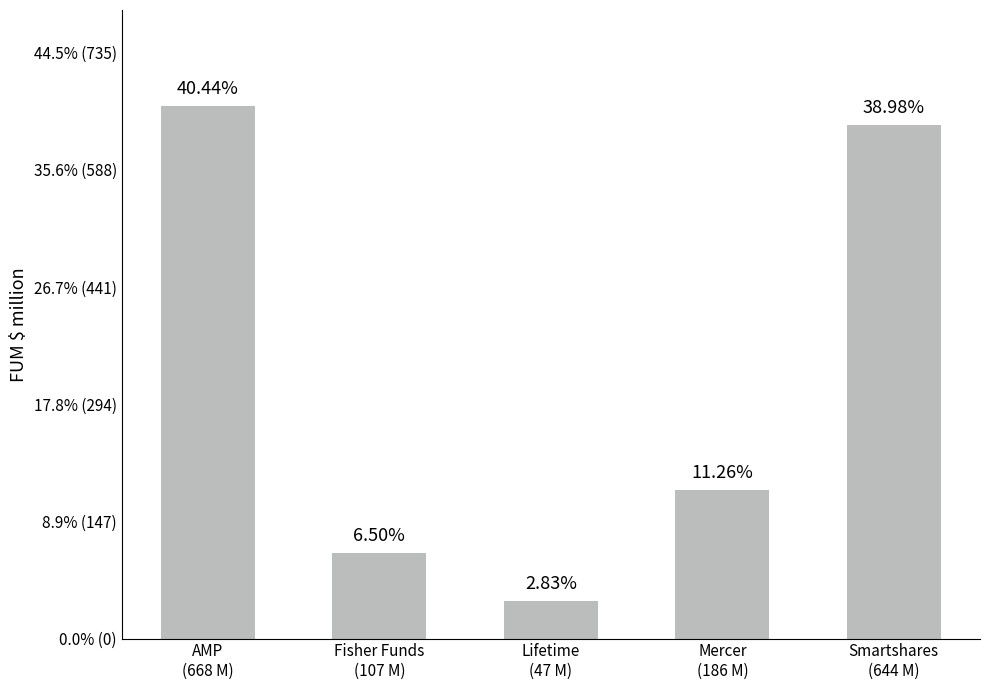

The value at Mercer
(186 M) is 185.9. True or false?

True